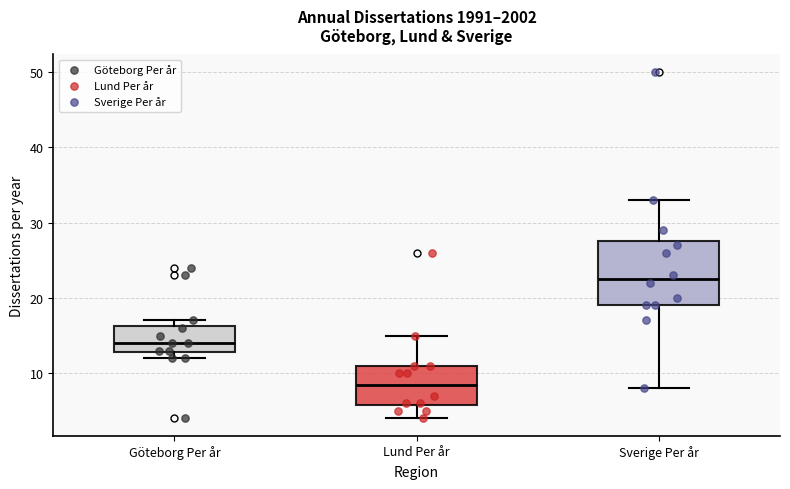

Which box's median line is the highest?

Sverige Per år